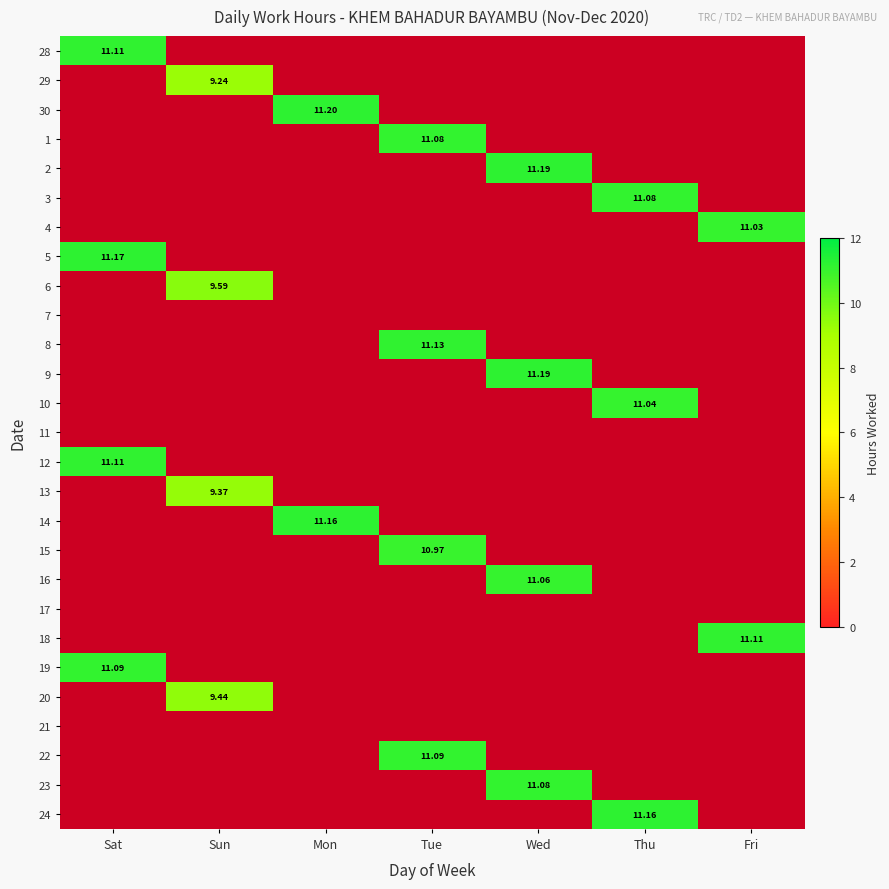

How many categories are shown in the chart?

7